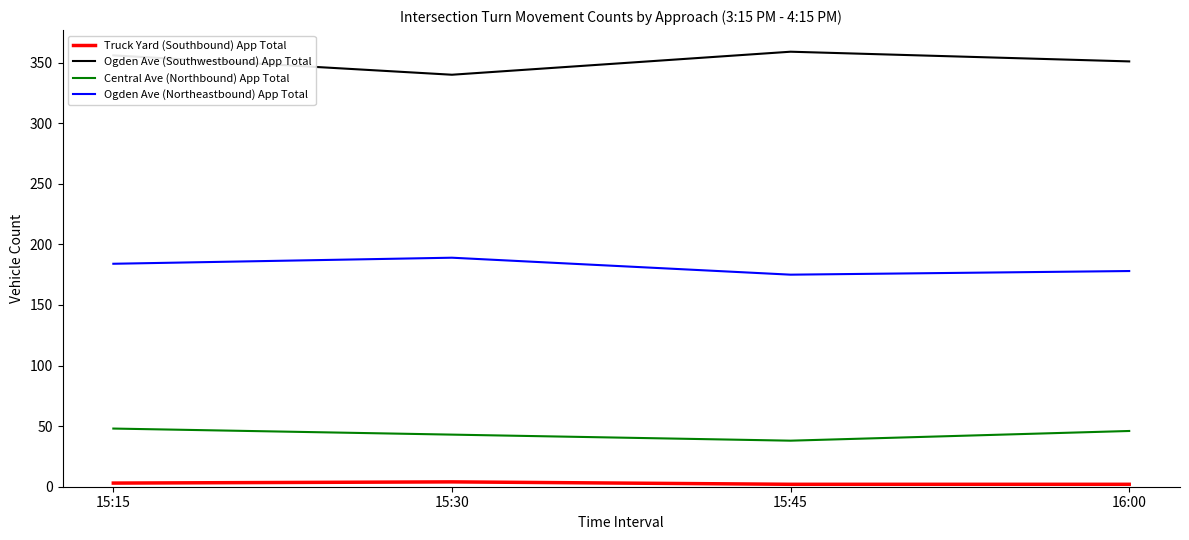

Which series has the largest total across all categories?

Ogden Ave (Southwestbound) App Total